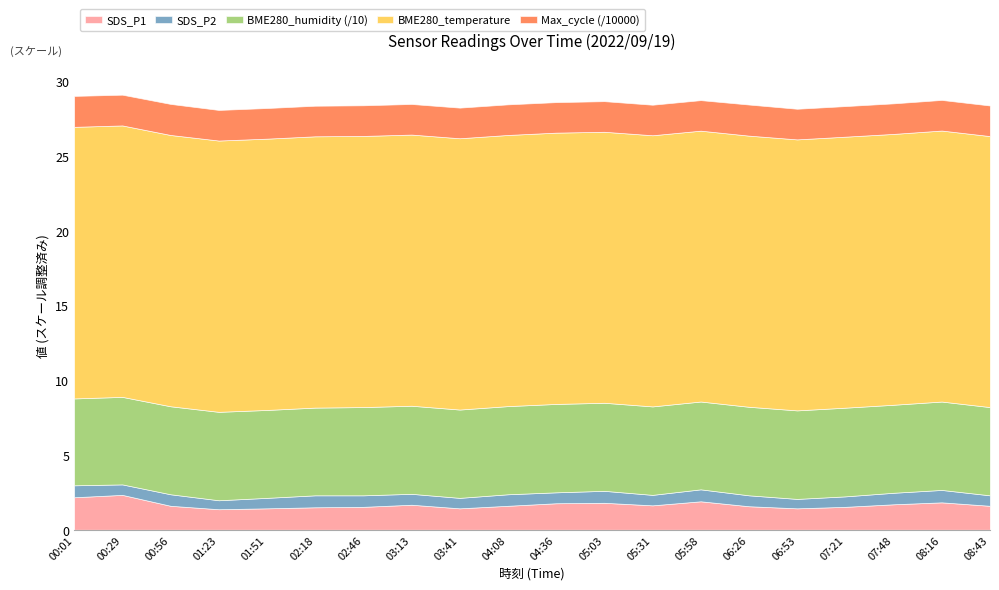

True or false: SDS_P2 and BME280_temperature cross at least once.

False